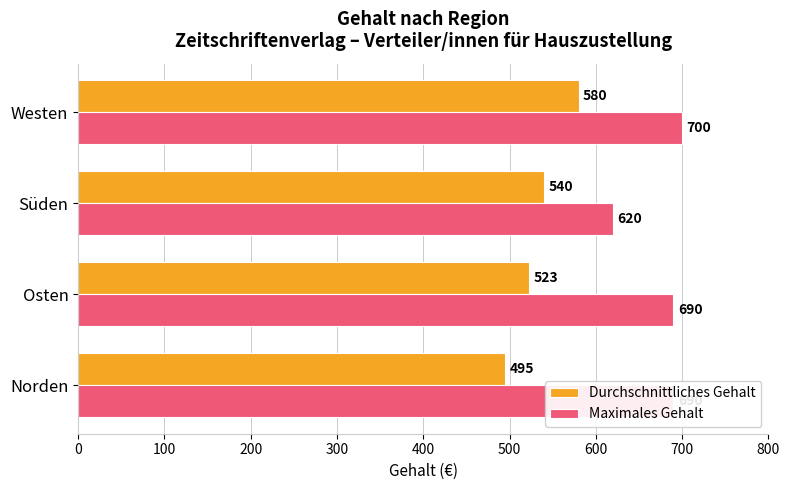

At how many categories does at least one series exceed 603?

4